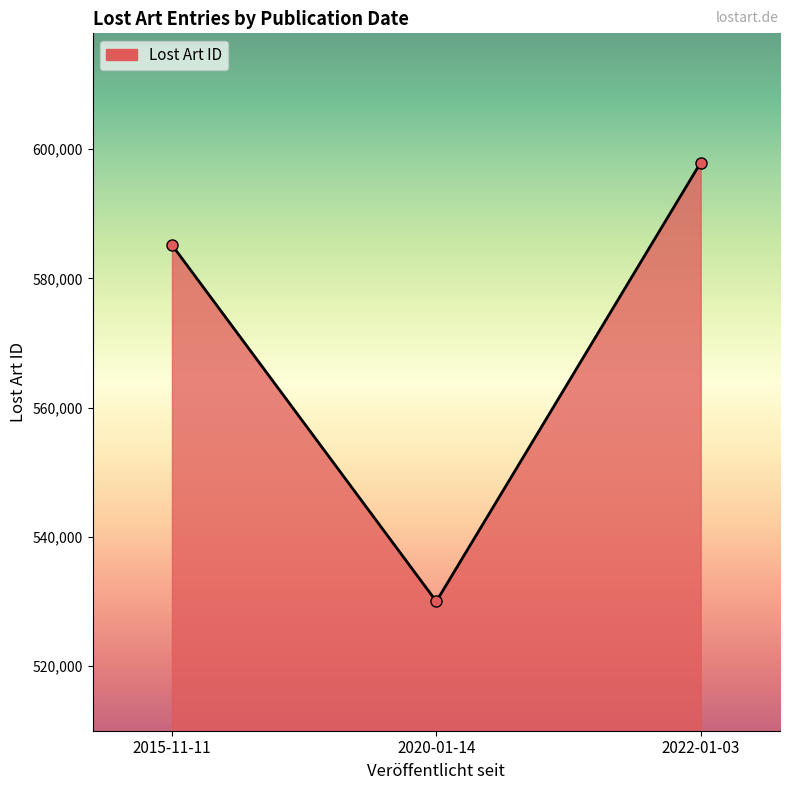

What is the difference between the maximum and minimum values?

67883